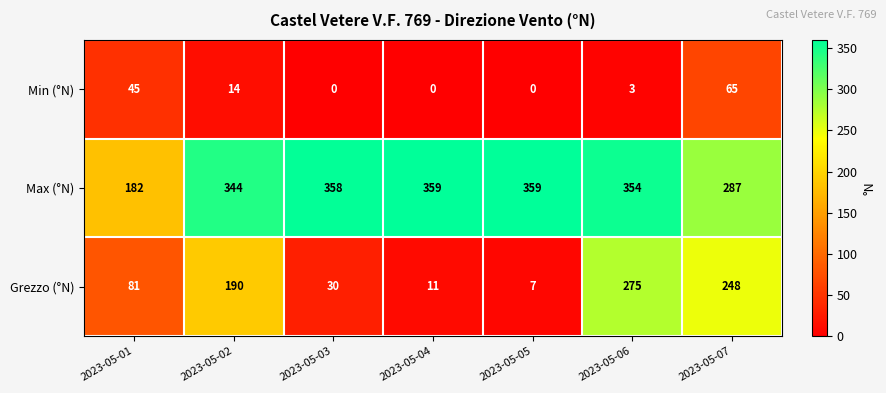

What is the difference between the second highest and minimum values in the Grezzo (°N) series?

241